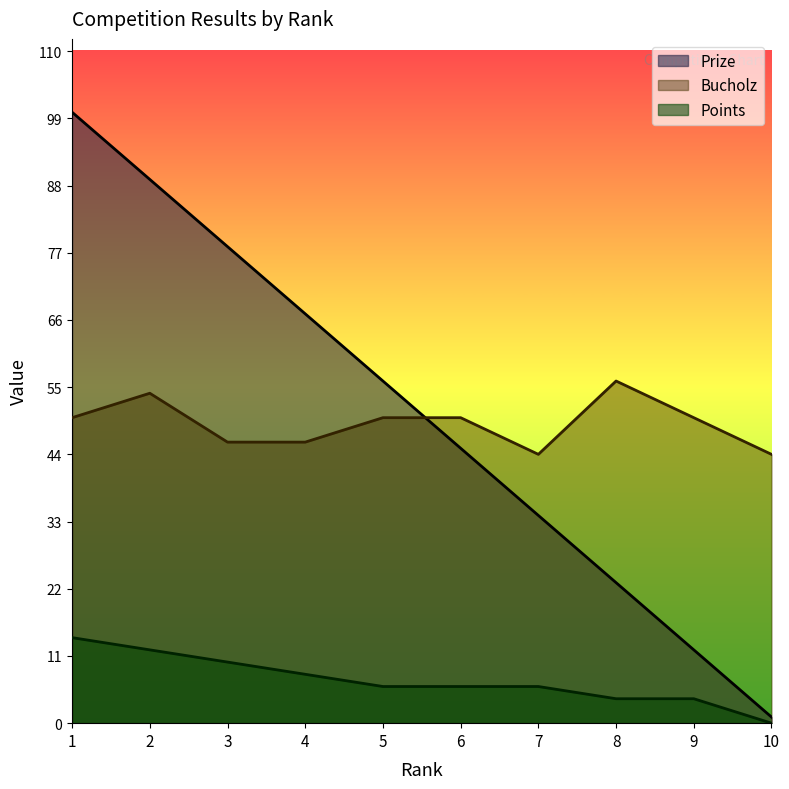

Where is the first local minimum for Bucholz?

7